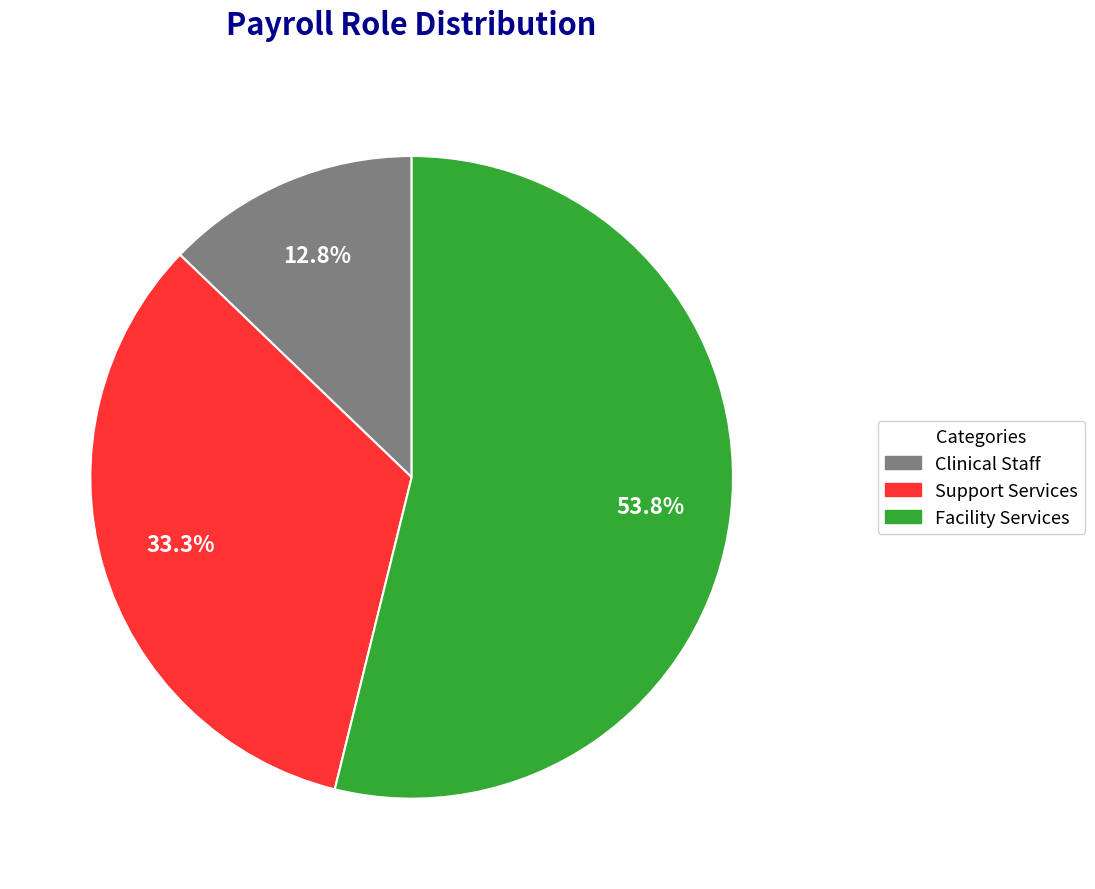

Is there a majority slice in this chart?

Yes